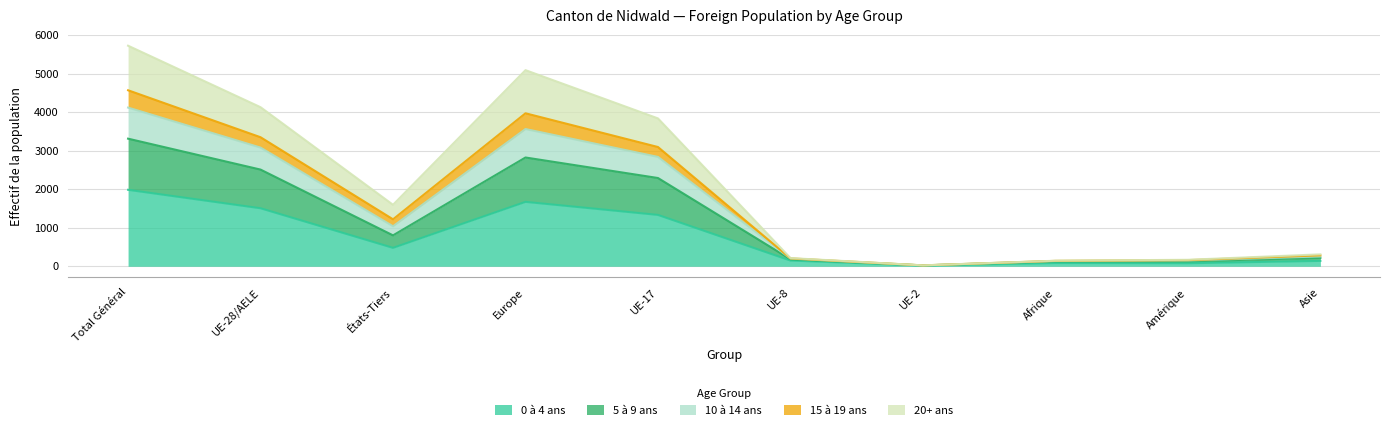

At which category is the sum across all series the highest?

Total Général